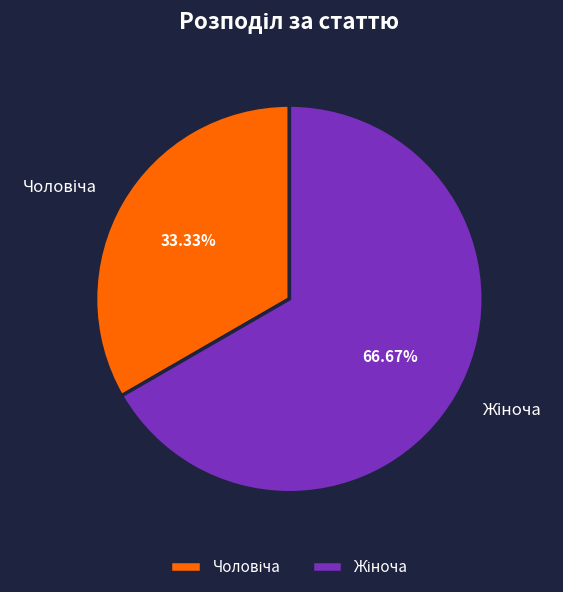

How many slices are in this pie chart?

2